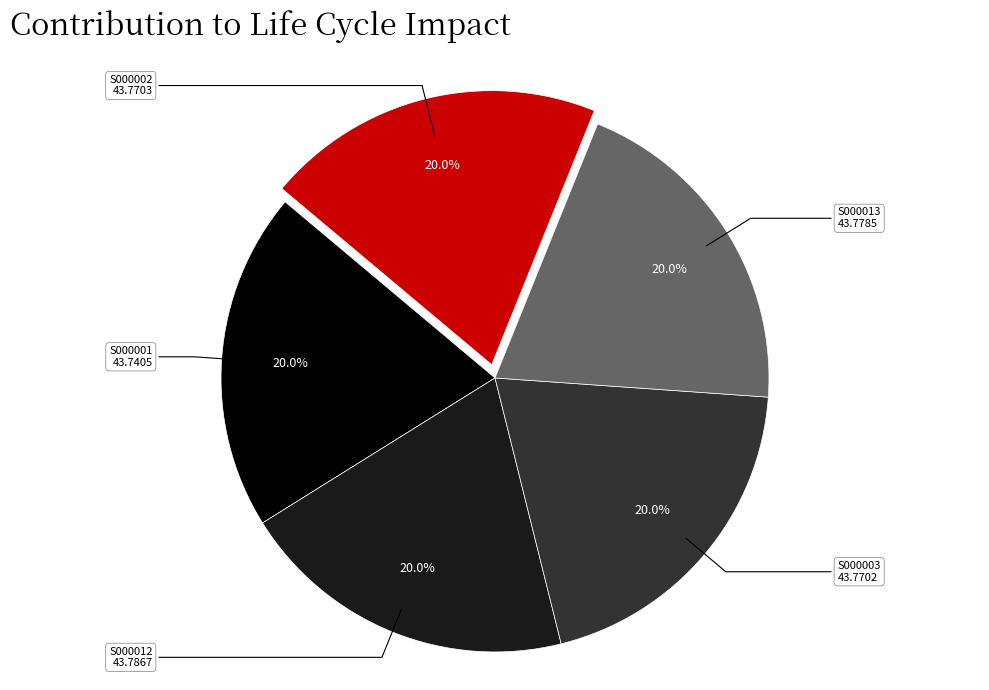

What percentage do S000001 and S000003 together represent?

40.0%